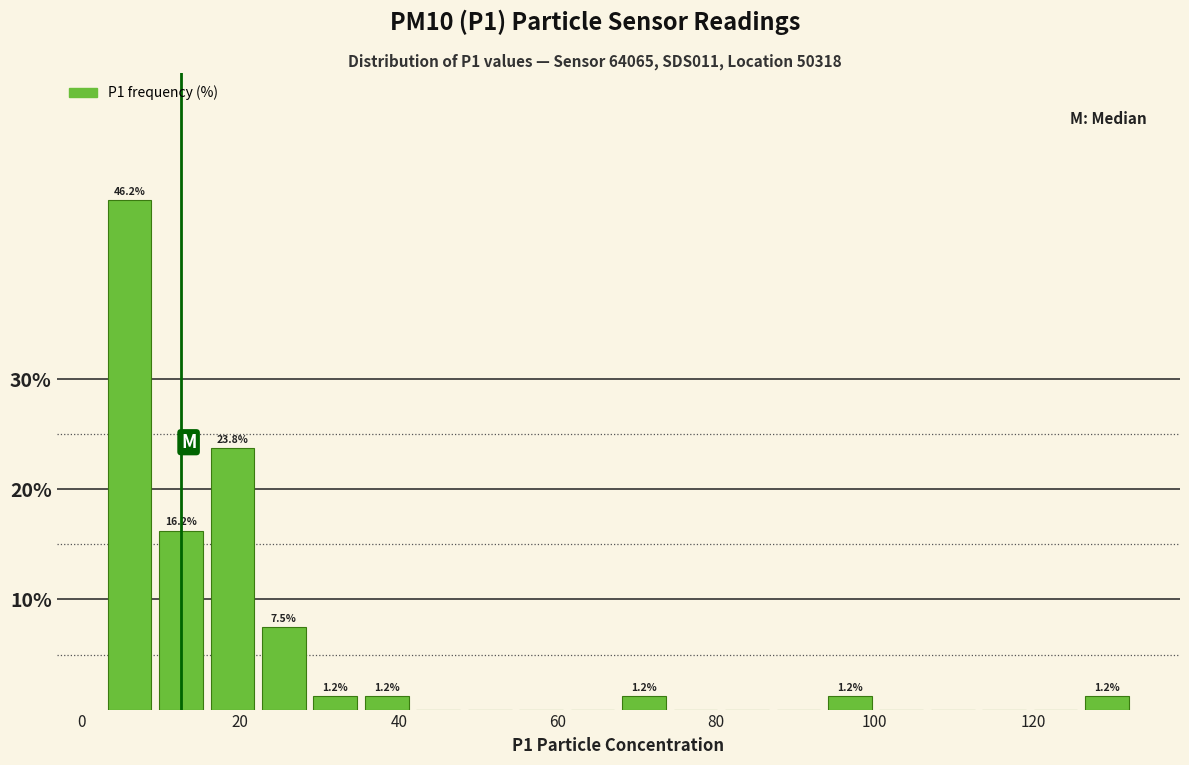

Read against the x-axis, roughly where is the centre of the tallest bar?

6